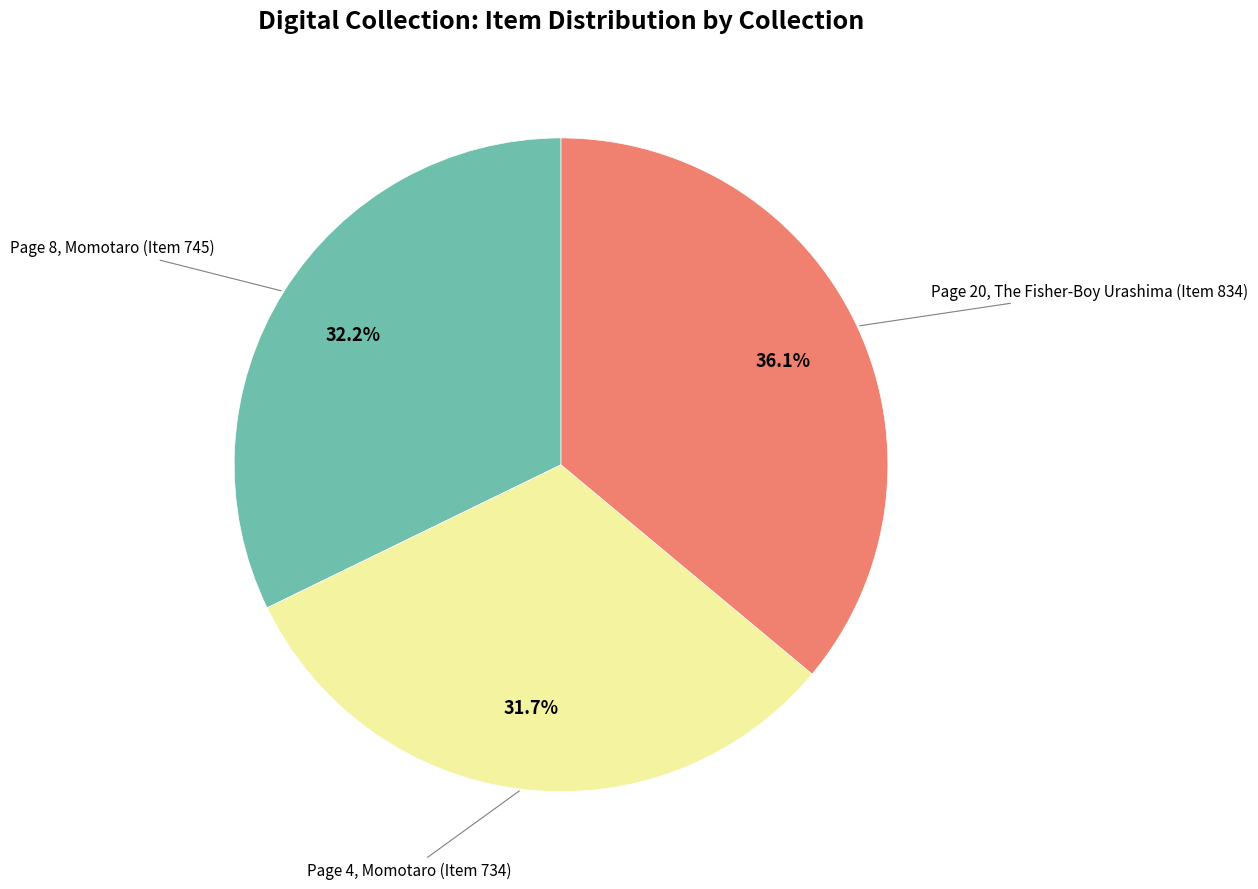

Is there any slice that represents more than half of the pie?

No